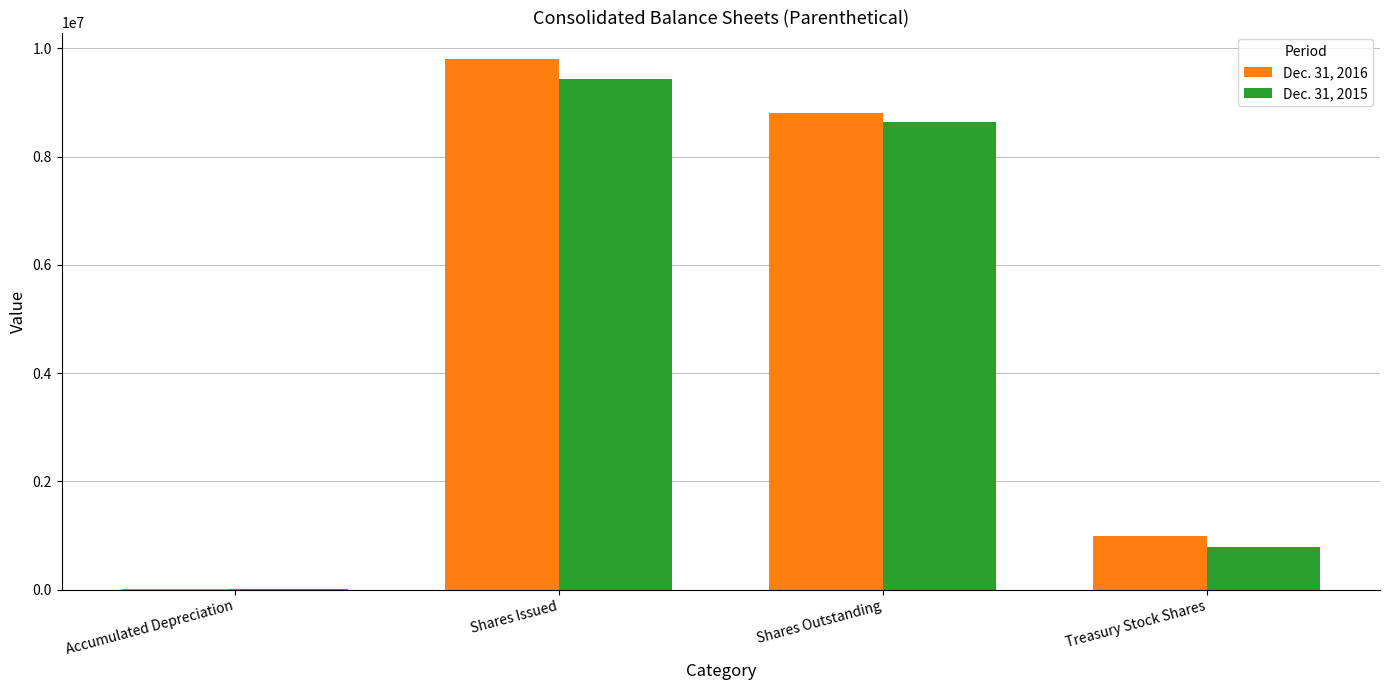

At which label does Dec. 31, 2015 reach its peak?

Shares Issued